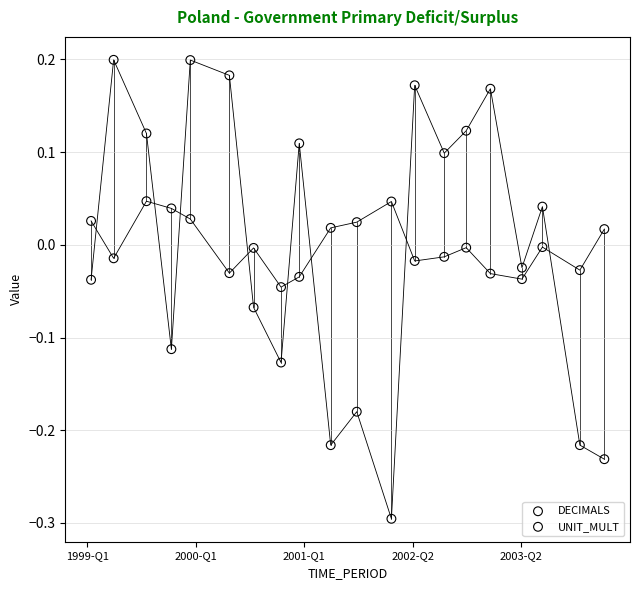

What are all the series names shown in the legend?

DECIMALS, UNIT_MULT